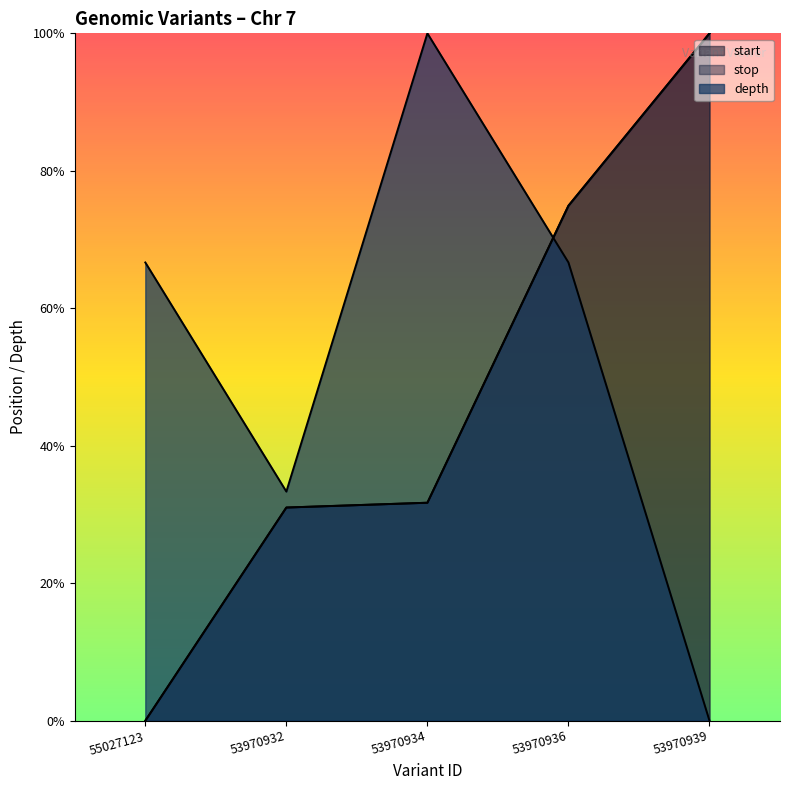

How many values in start are above zero?

4